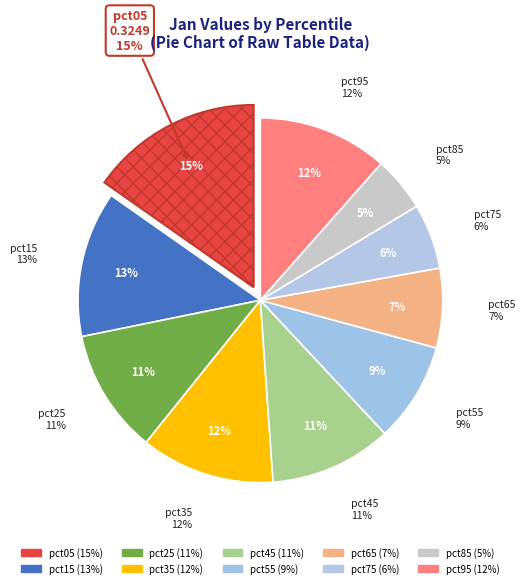

What is the largest slice in the pie chart?

pct05